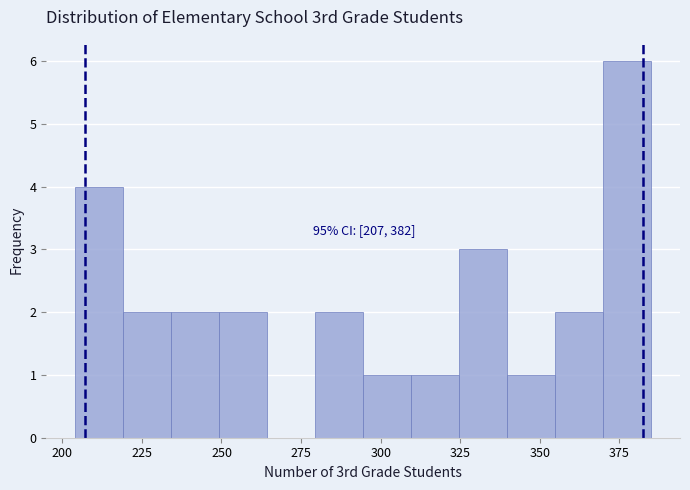

Around what value on the x-axis is the tallest bar? Give the approximate position of its centre, as read against the axis.

375